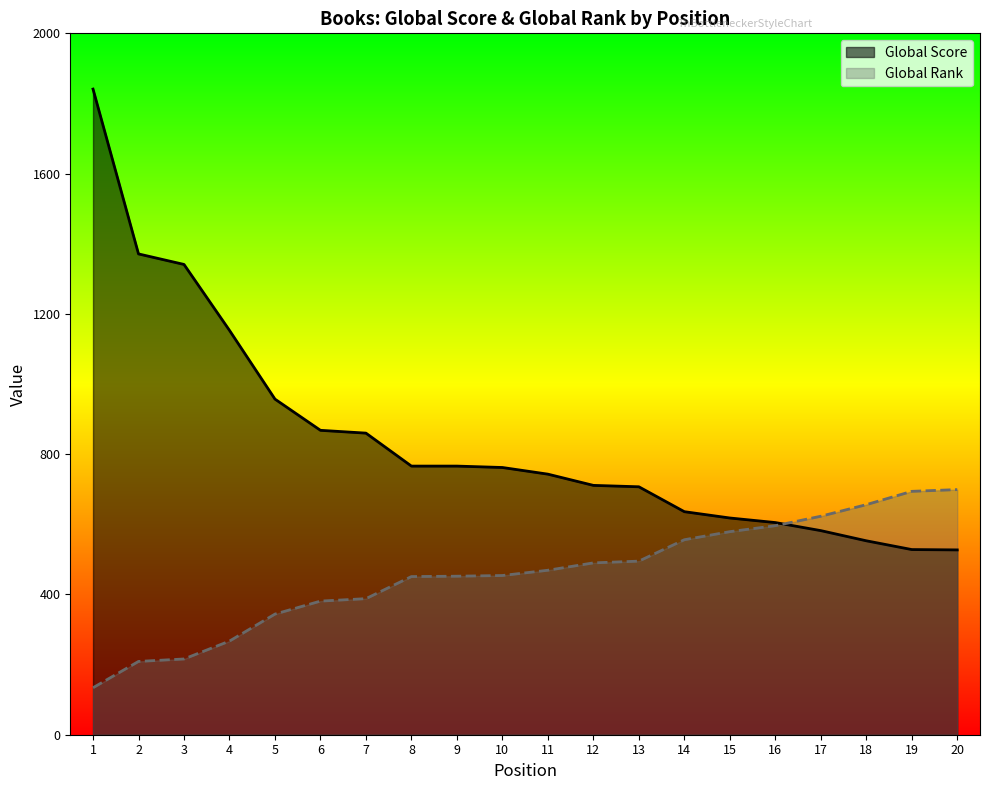

What is the spread (max minus min) of values at 17?

41